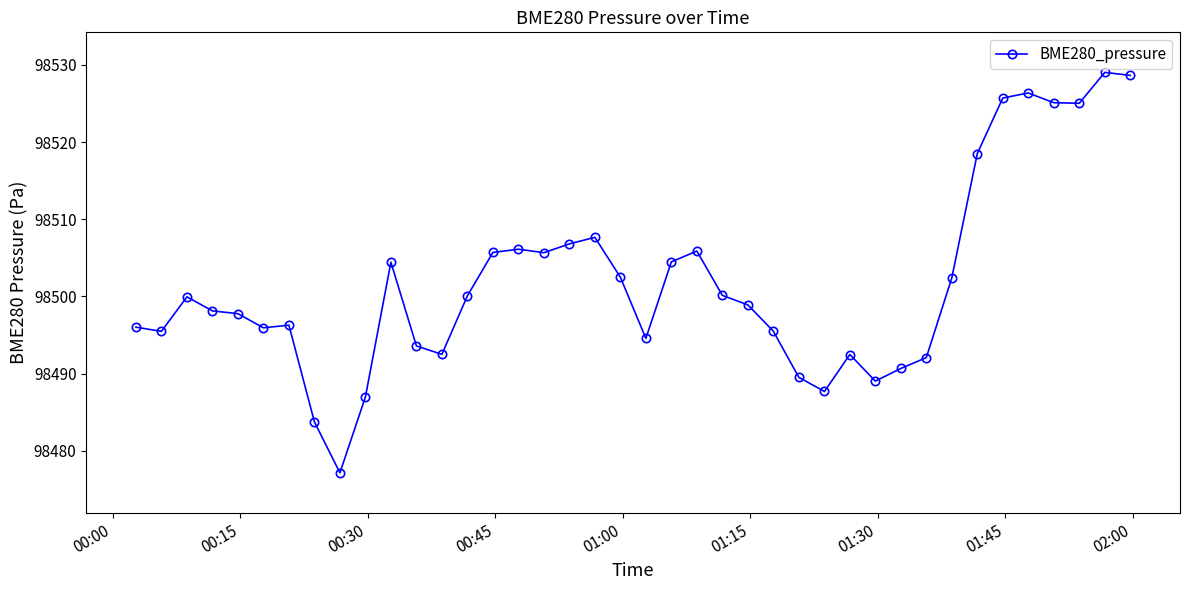

What is the average value?

98501.9